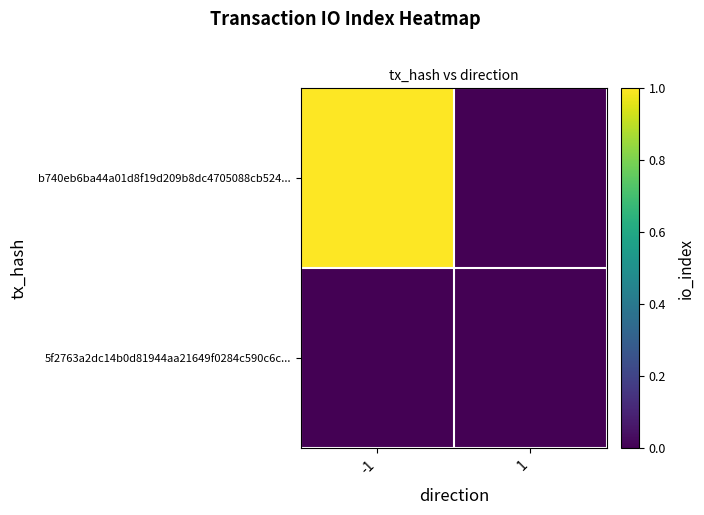

At which category is the sum across all series the highest?

-1